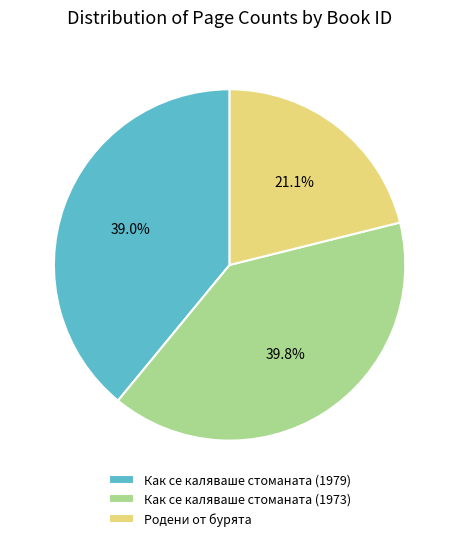

Combined, do Как се каляваше стоманата (1979) and Родени от бурята account for over 50%?

Yes